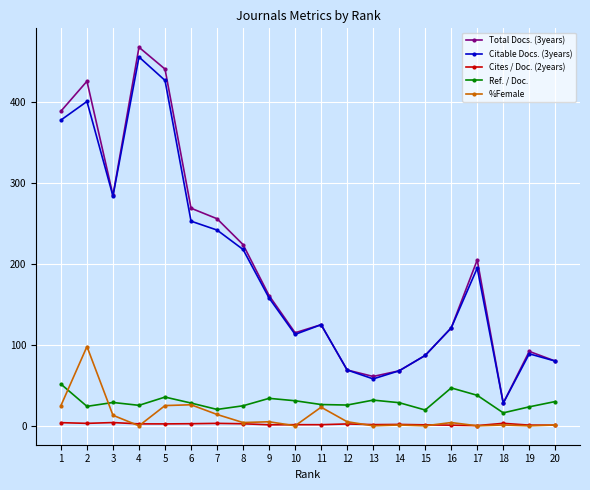

What is the difference between the highest and lowest values at 12?

66.7